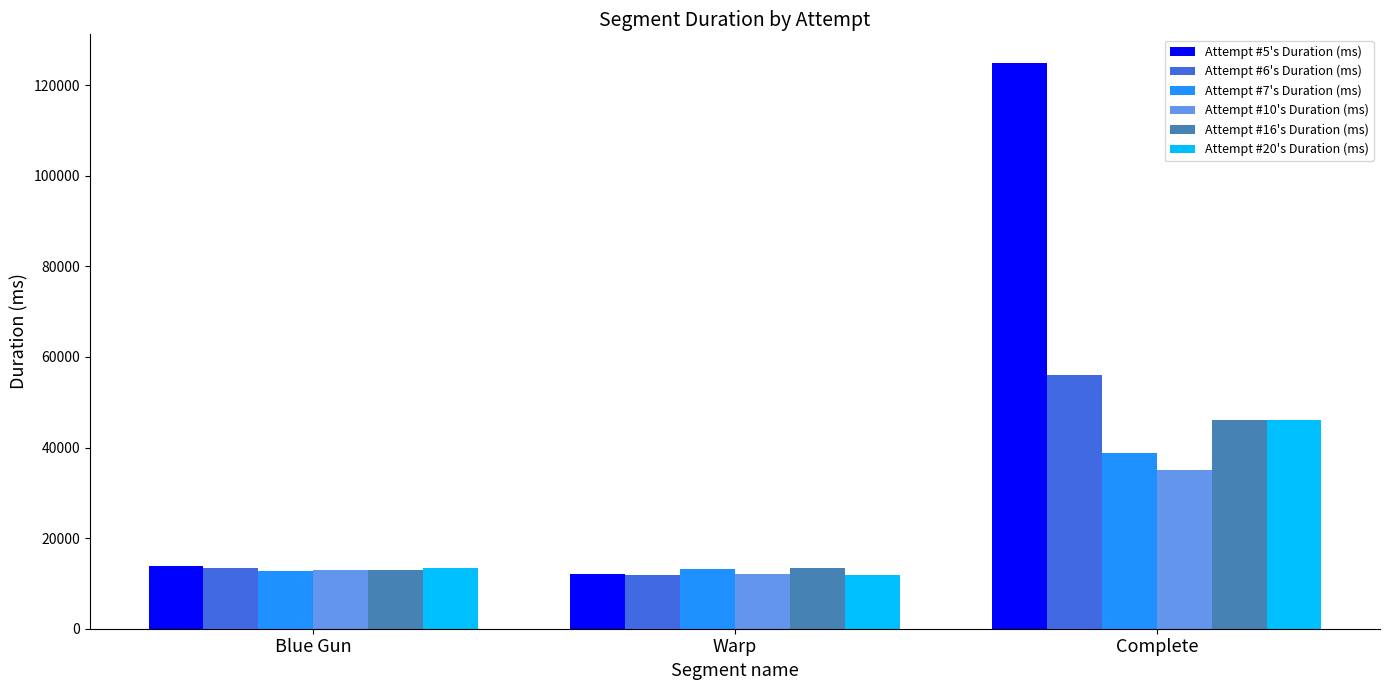

Which series has the widest spread of values?

Attempt #5's Duration (ms)